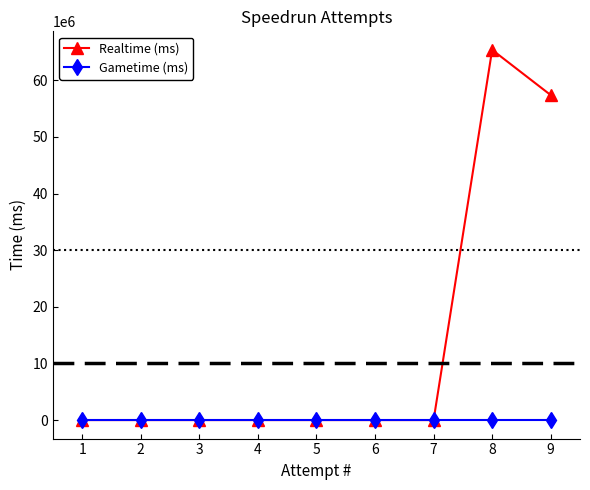

Does the chart display data point markers on the line(s)?

Yes